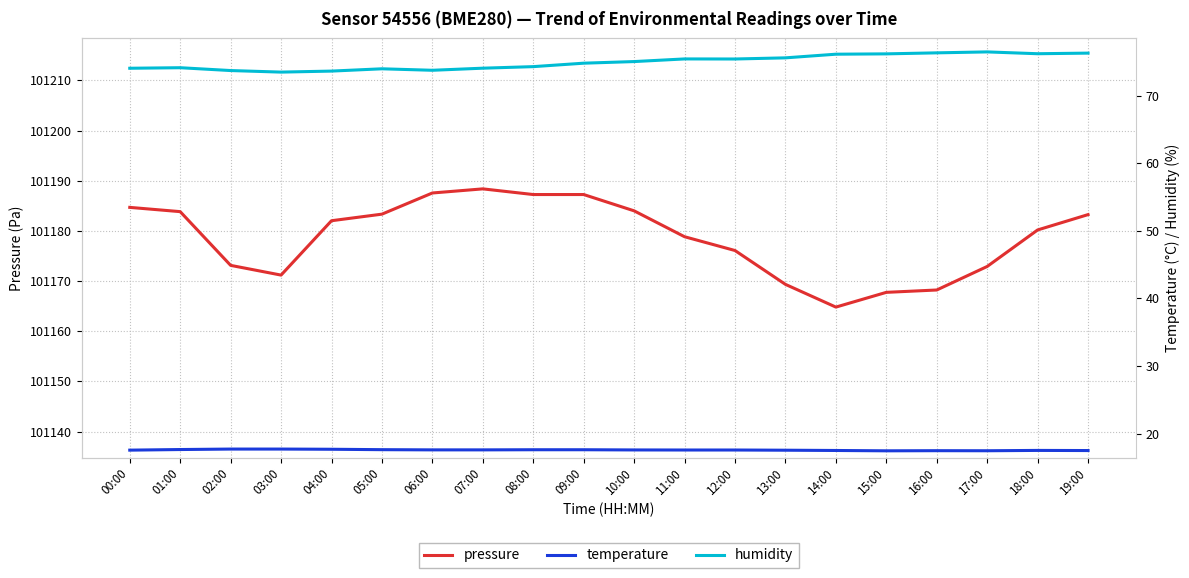

In humidity, how many points are higher than both neighbors (excluding endpoints)?

4